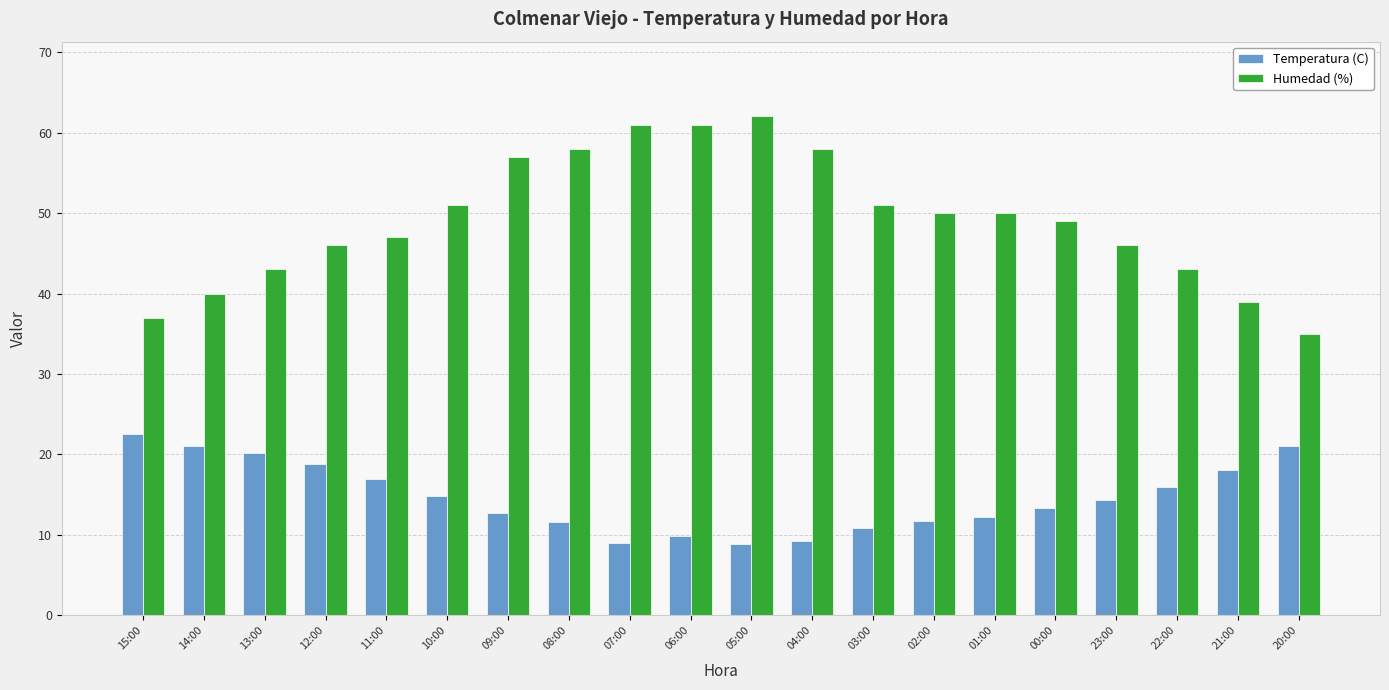

How many data points does each series have?

20